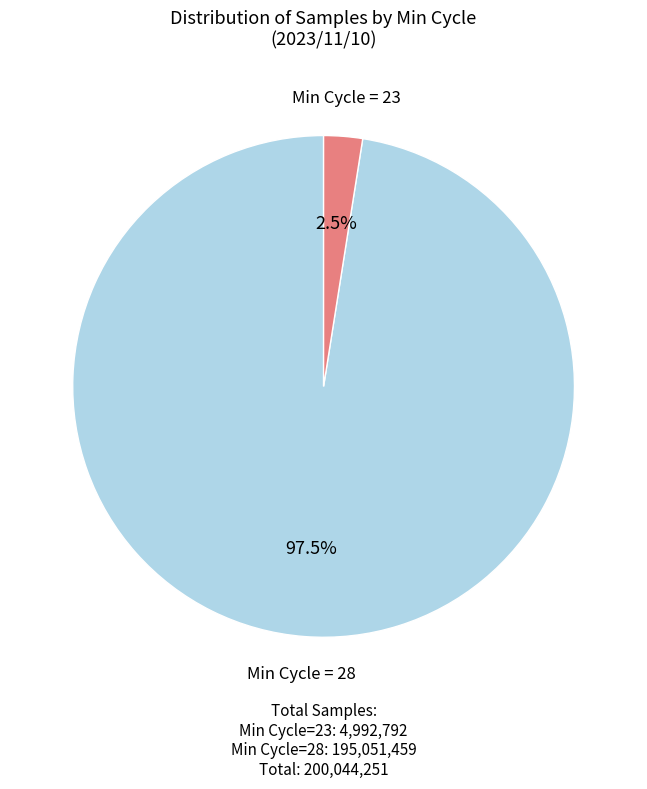

Is there a majority slice in this chart?

Yes